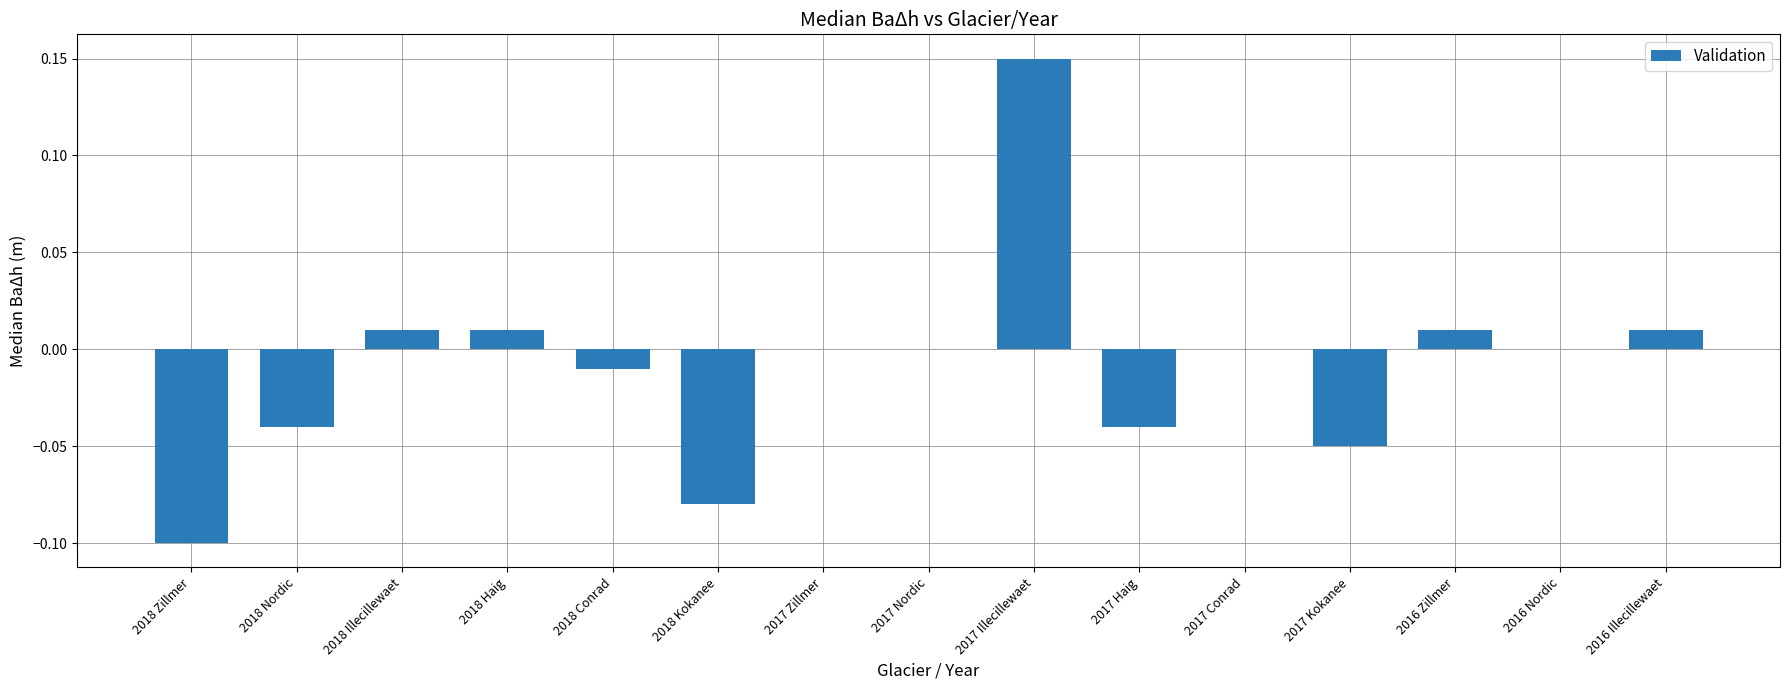

Is it true that the value at 2017 Conrad is 0.0?

True